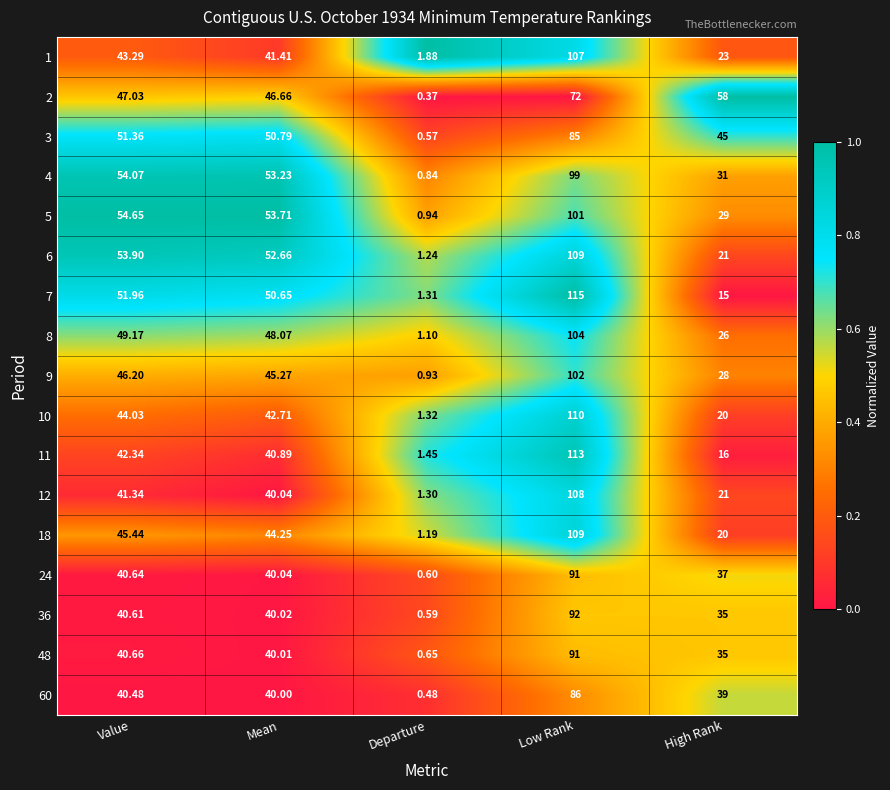

Is the value of 18 at Low Rank greater than the value of 2 at Departure?

Yes